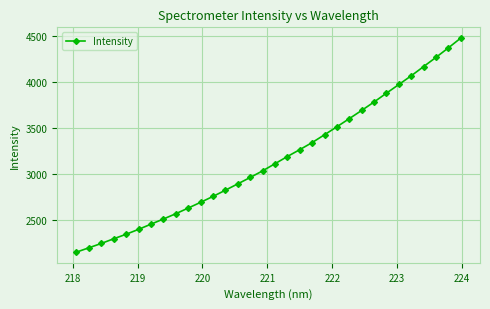

What is the value of the 25th point from the left?

3783.4